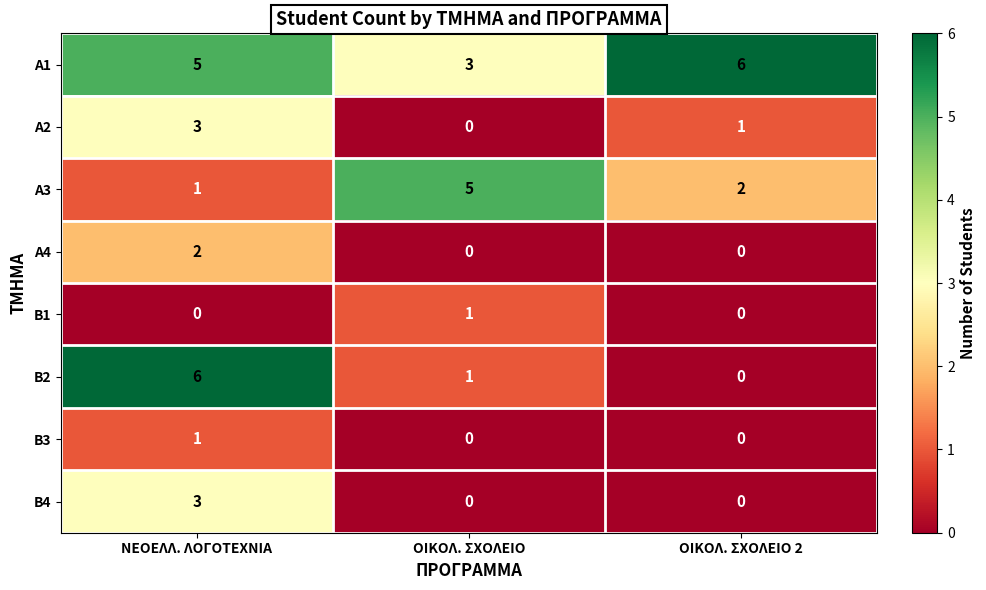

Which series has the largest total across all categories?

Α1